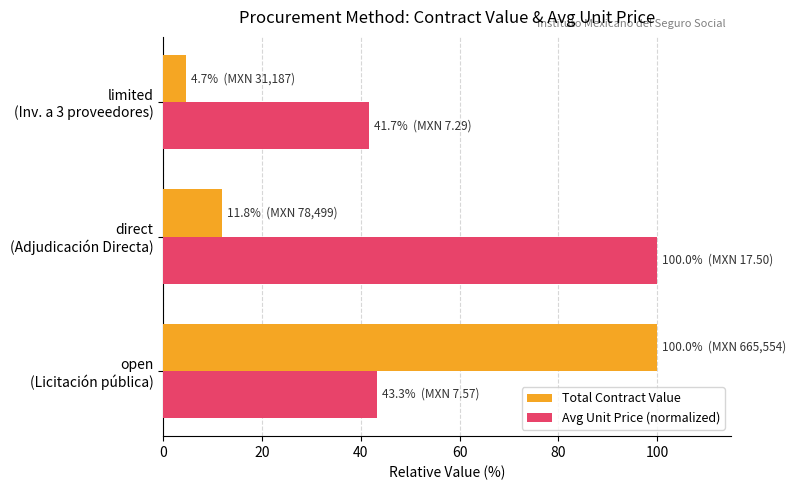

Rank the series by their average value, from lowest to highest.

Total Contract Value, Avg Unit Price (normalized)